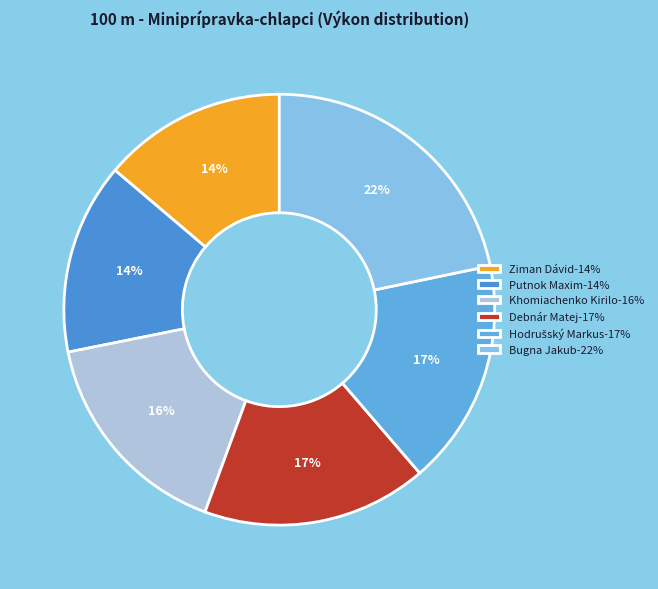

Is there a majority slice in this chart?

No